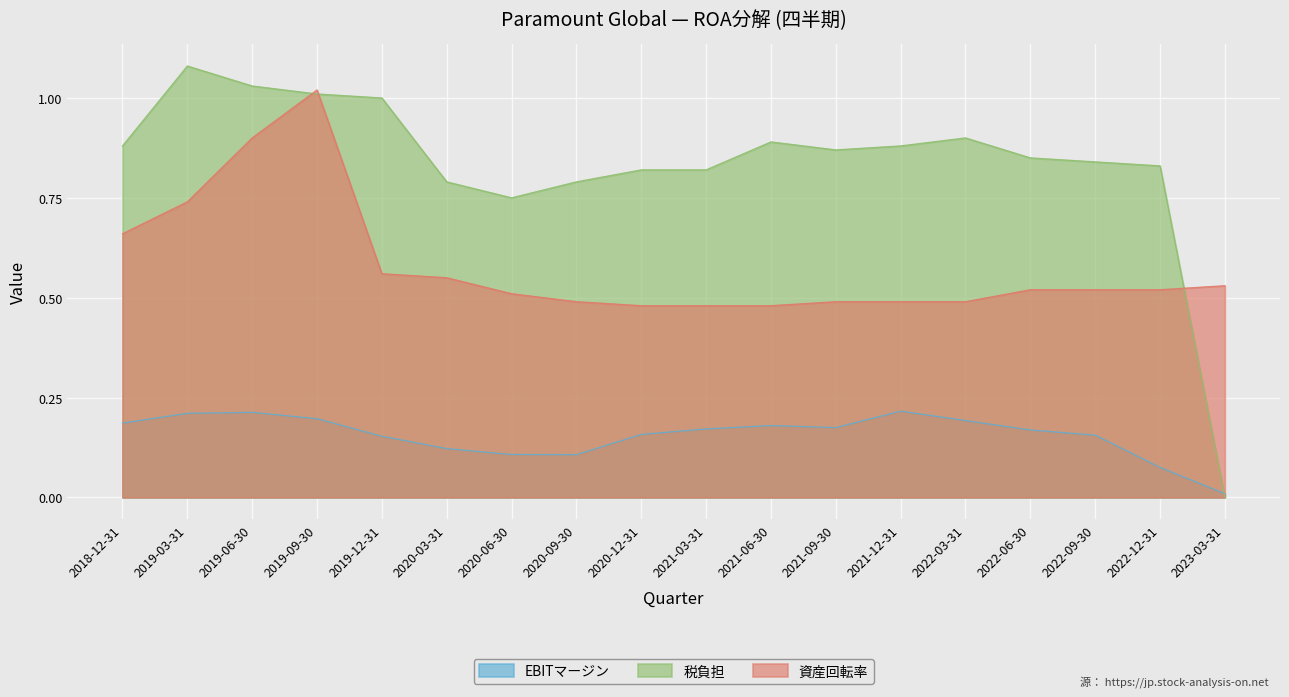

What is the difference between the maximum and second lowest values in the 資産回転率 series?

0.5